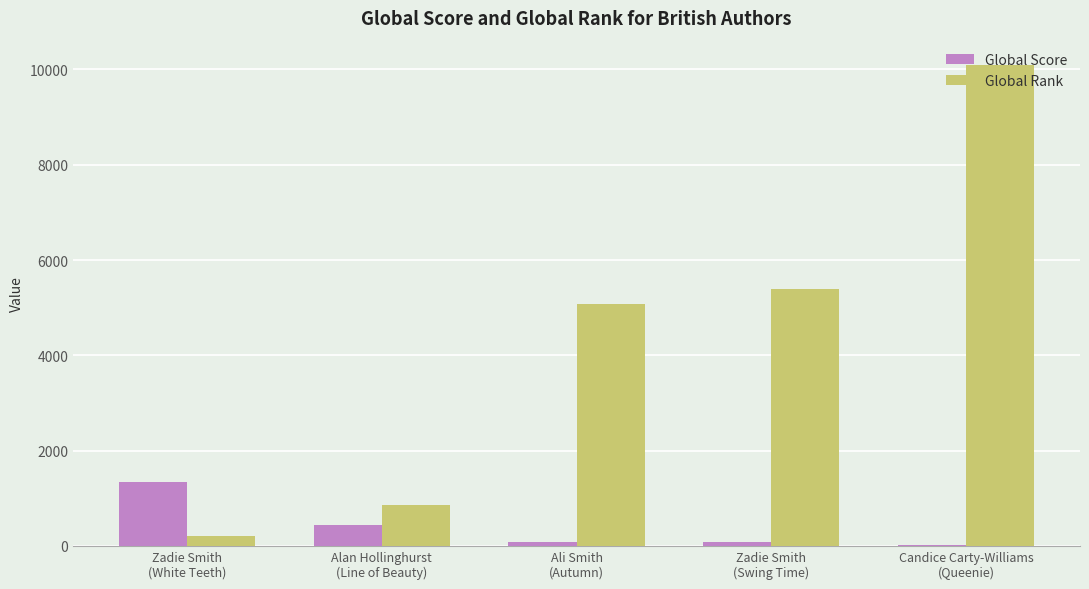

How many groups of bars are there?

5